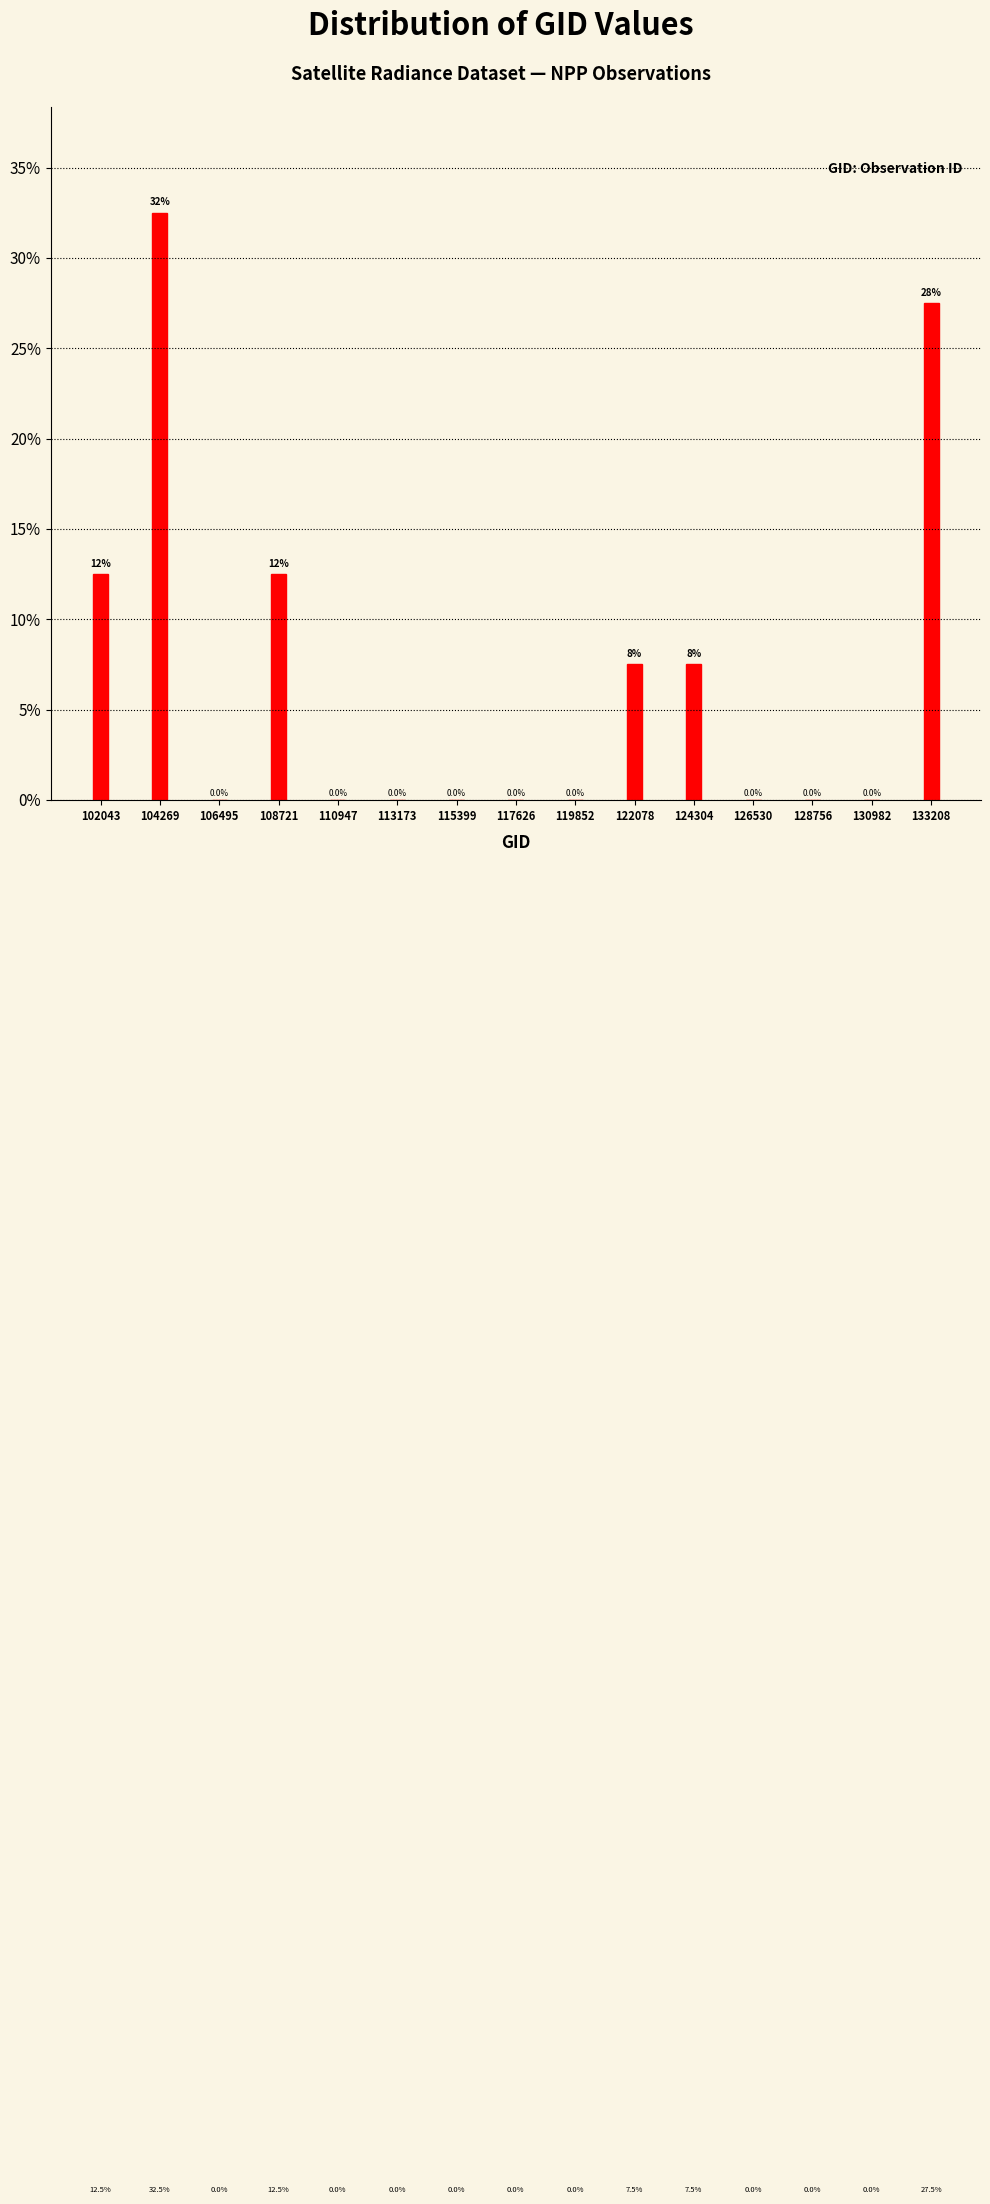

Reading left to right, transcribe all the data shown in this chart.

102043=12.5	104269=32.5	106495=0.0	108721=12.5	110947=0.0	113173=0.0	115399=0.0	117626=0.0	119852=0.0	122078=7.5	124304=7.5	126530=0.0	128756=0.0	130982=0.0	133208=27.5